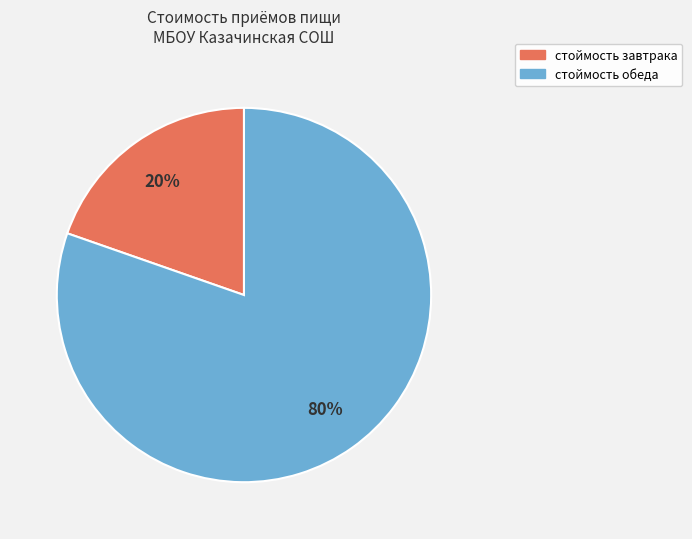

To the nearest percent, what is the average slice percentage?

50%